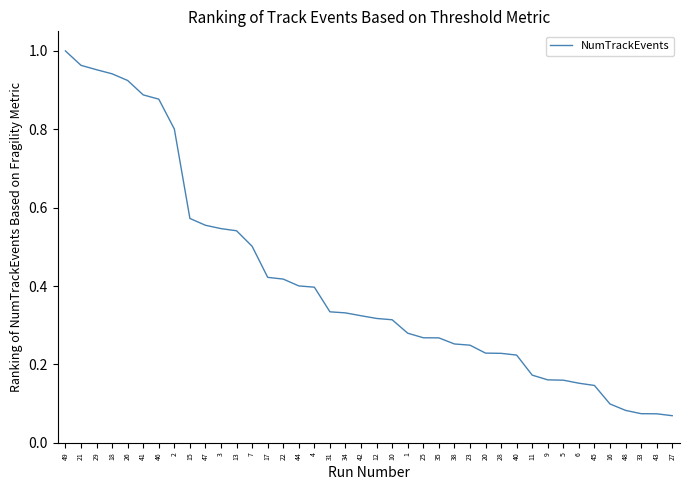

What is the sum of all values?

16.5